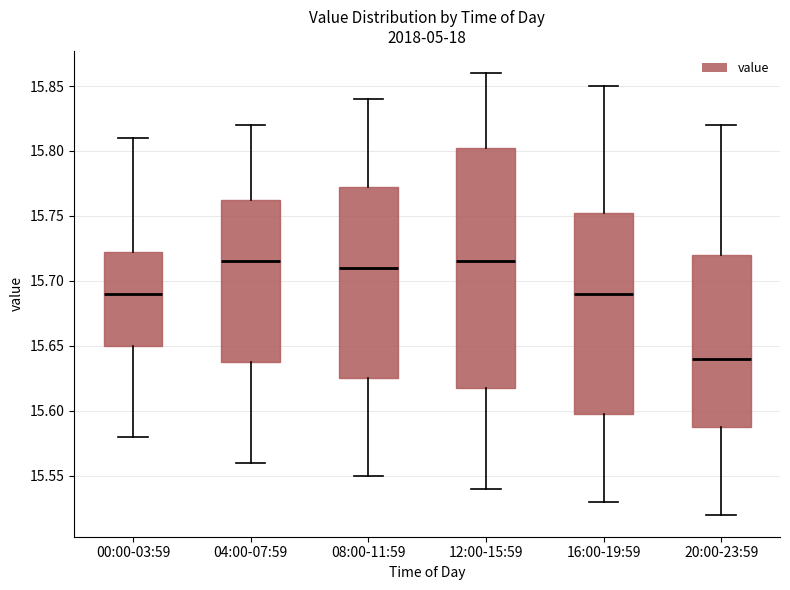

Which box has the lowest median line?

20:00-23:59